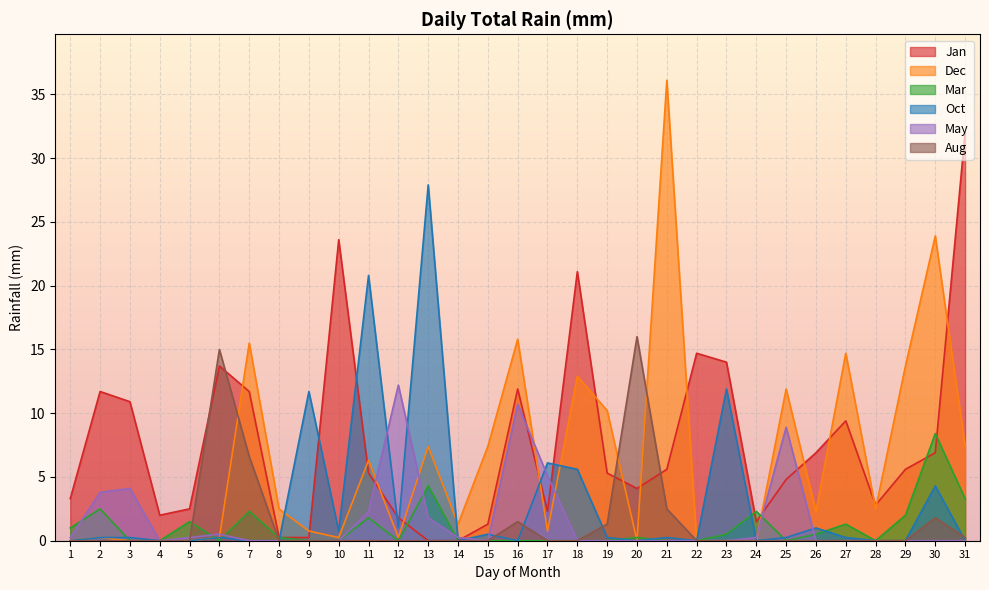

Reading left to right, transcribe all the data shown in this chart.

Jan: 1=3.3	2=11.7	3=10.9	4=2.0	5=2.5	6=13.7	7=11.7	8=0.2	9=0.2	10=23.6	11=5.3	12=1.8	13=0.0	14=0.0	15=1.3	16=11.9	17=2.3	18=21.1	19=5.3	20=4.1	21=5.6	22=14.7	23=14.0	24=1.5	25=4.8	26=6.9	27=9.4	28=2.8	29=5.6	30=6.9	31=32.0
Dec: 1=0.0	2=0.2	3=0.0	4=0.0	5=0.0	6=0.2	7=15.5	8=2.5	9=0.8	10=0.2	11=6.3	12=0.2	13=7.4	14=1.3	15=7.4	16=15.8	17=0.8	18=12.9	19=10.2	20=0.0	21=36.1	22=0.0	23=0.0	24=0.0	25=11.9	26=2.3	27=14.7	28=2.5	29=13.7	30=23.9	31=7.4
Mar: 1=1.0	2=2.5	3=0.0	4=0.0	5=1.5	6=0.0	7=2.3	8=0.2	9=0.0	10=0.0	11=1.8	12=0.0	13=4.3	14=0.0	15=0.0	16=0.0	17=0.0	18=0.0	19=0.0	20=0.2	21=0.0	22=0.0	23=0.5	24=2.3	25=0.0	26=0.5	27=1.3	28=0.0	29=2.0	30=8.4	31=3.3
Oct: 1=0.0	2=0.2	3=0.2	4=0.0	5=0.0	6=0.2	7=0.0	8=0.0	9=11.7	10=0.8	11=20.8	12=1.0	13=27.9	14=0.0	15=0.5	16=0.0	17=6.1	18=5.6	19=0.2	20=0.0	21=0.2	22=0.0	23=11.9	24=0.0	25=0.2	26=1.0	27=0.2	28=0.0	29=0.0	30=4.3	31=0.0
May: 1=0.2	2=3.8	3=4.1	4=0.0	5=0.2	6=0.5	7=0.0	8=0.0	9=0.0	10=0.0	11=2.3	12=12.2	13=1.8	14=0.2	15=0.0	16=10.7	17=5.1	18=0.0	19=0.0	20=0.0	21=0.0	22=0.0	23=0.0	24=0.2	25=8.9	26=0.0	27=0.0	28=0.0	29=0.0	30=0.0	31=0.0
Aug: 1=0.0	2=0.0	3=0.0	4=0.0	5=0.0	6=15.0	7=6.6	8=0.0	9=0.0	10=0.0	11=0.0	12=0.0	13=0.0	14=0.0	15=0.0	16=1.5	17=0.0	18=0.0	19=1.3	20=16.0	21=2.5	22=0.0	23=0.0	24=0.0	25=0.0	26=0.0	27=0.0	28=0.0	29=0.0	30=1.8	31=0.2